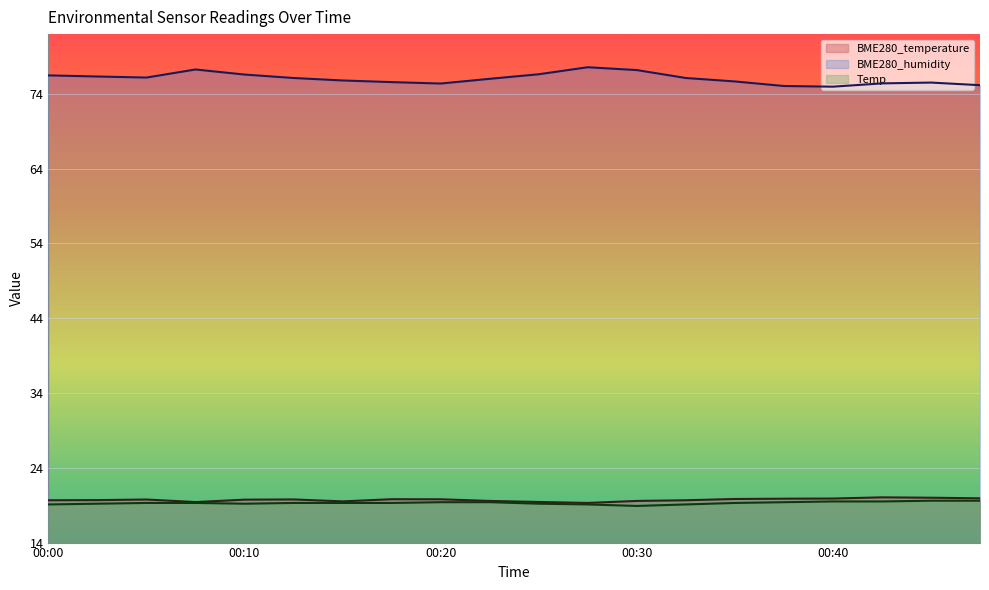

What is the value of the BME280_temperature point at the 19th from the left?

20.0